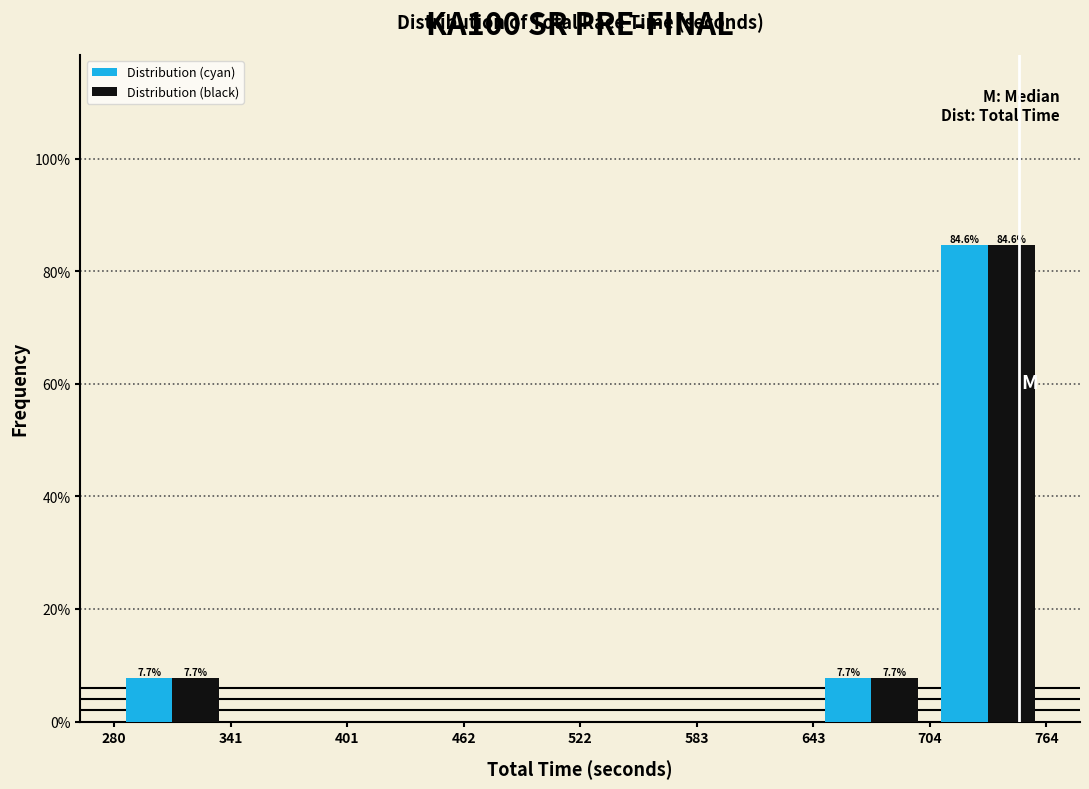

In the Distribution (cyan) series, which range on the x-axis has the tallest bar?

704 to 764